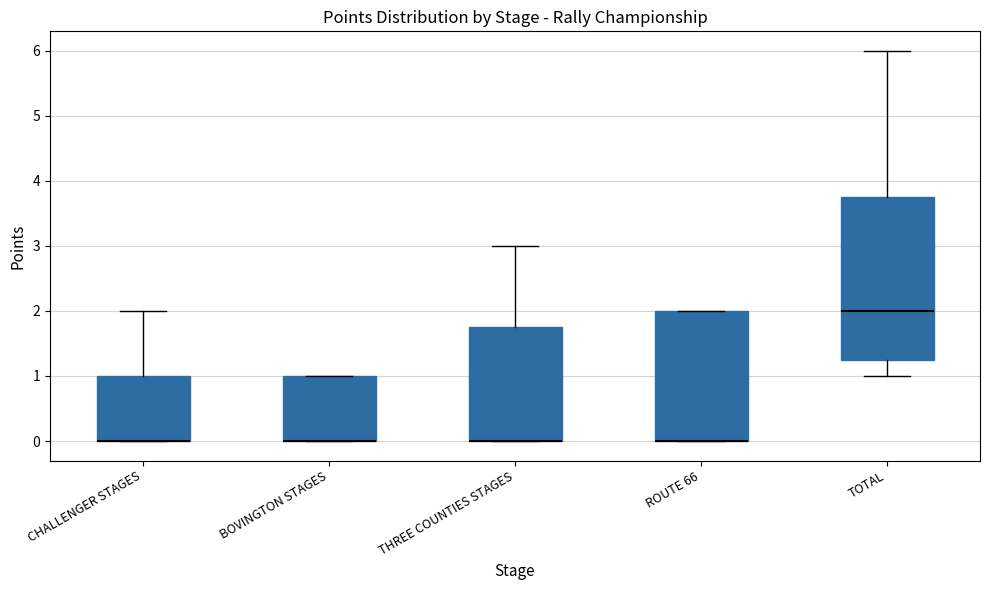

Where is the upper edge of the box for ROUTE 66 on the y-axis? The values are not printed on the chart, so give them approximately, as read against the axis.

2.0